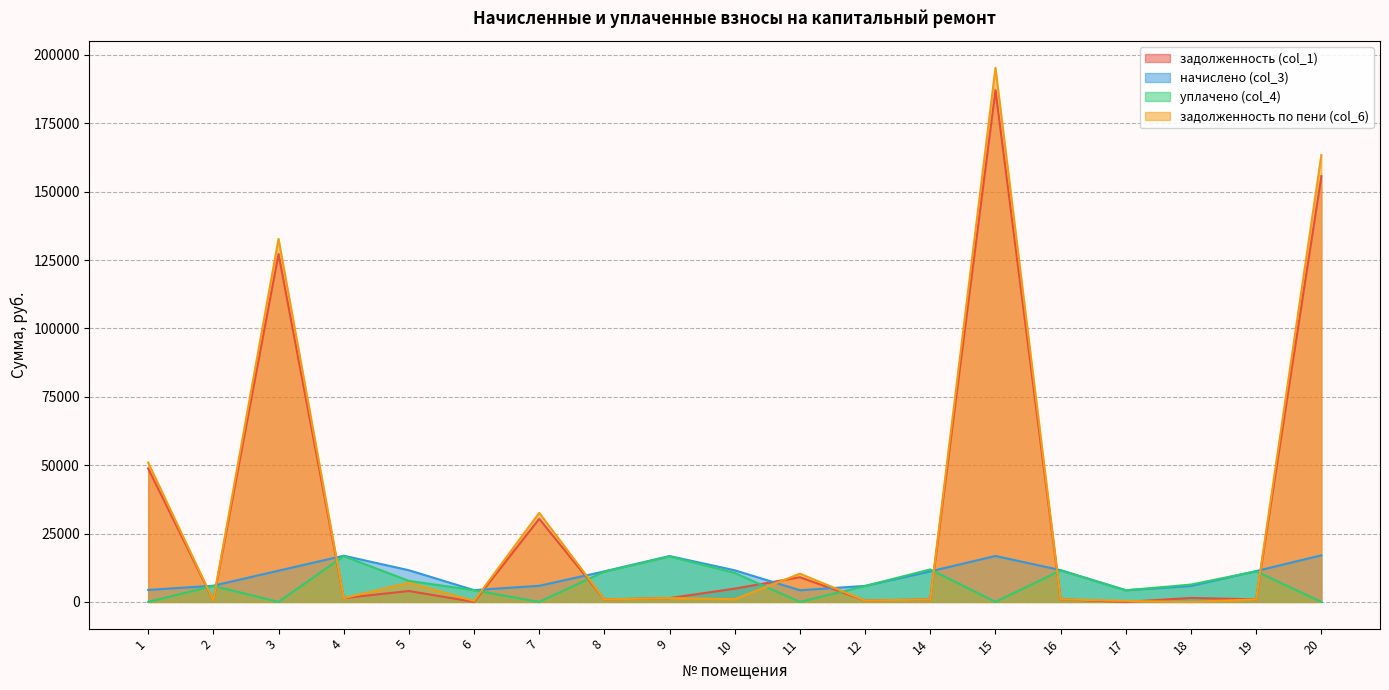

At which label does задолженность (col_1) reach its peak?

15